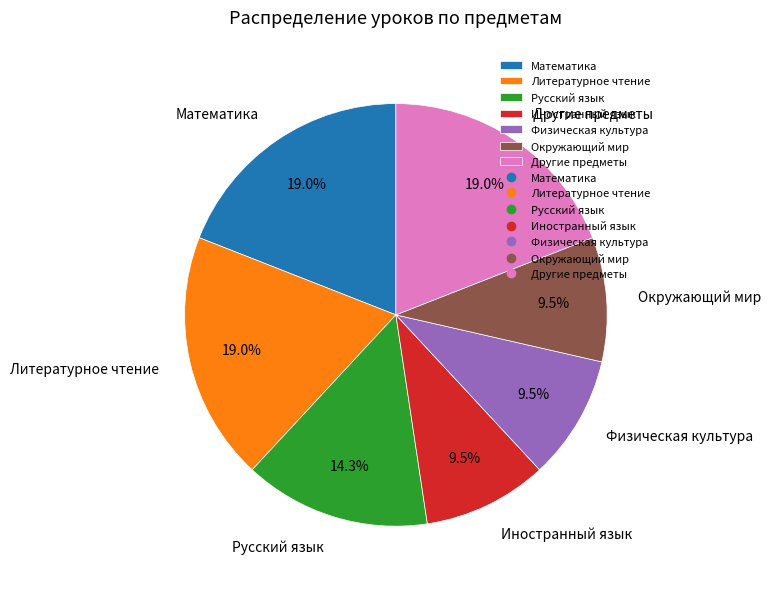

What percentage do Русский язык and Физическая культура together represent?

23.8%